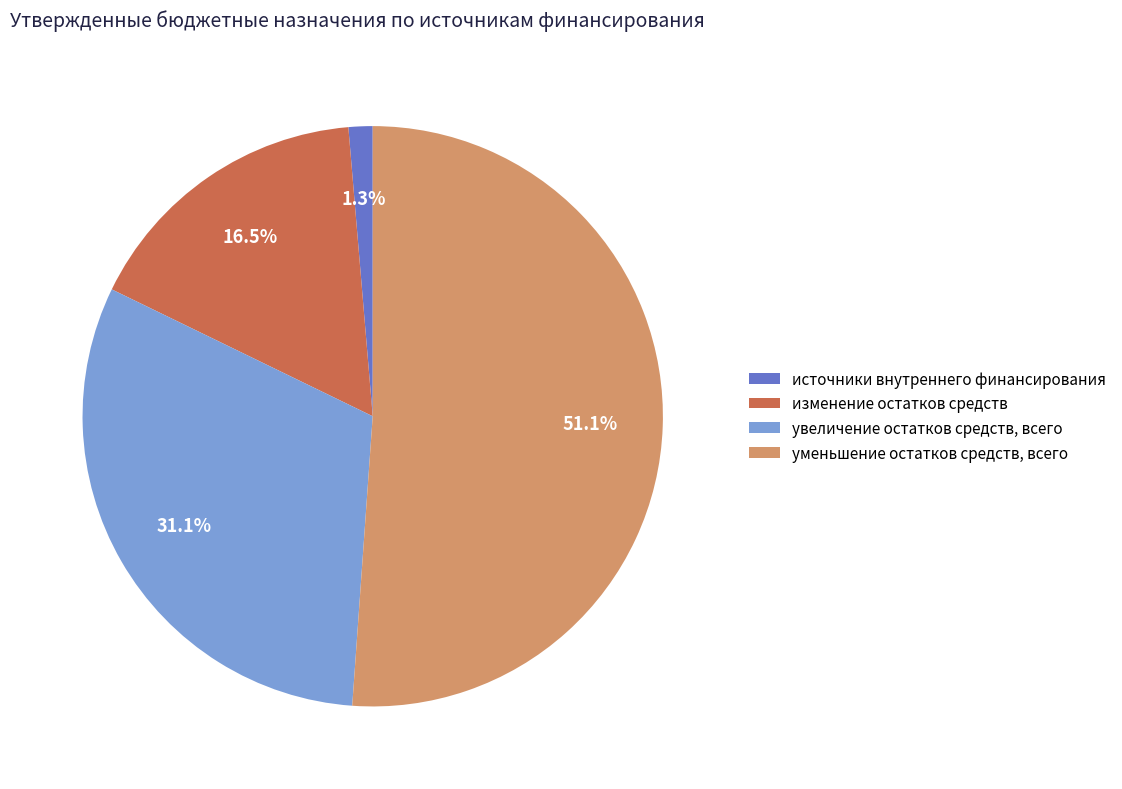

Rank the categories by value from highest to lowest.

уменьшение остатков средств, всего, увеличение остатков средств, всего, изменение остатков средств, источники внутреннего финансирования